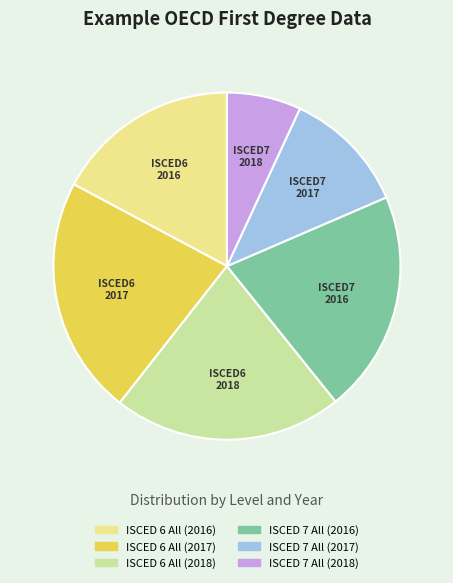

Which category has the biggest portion of the pie?

ISCED 6 All (2017)